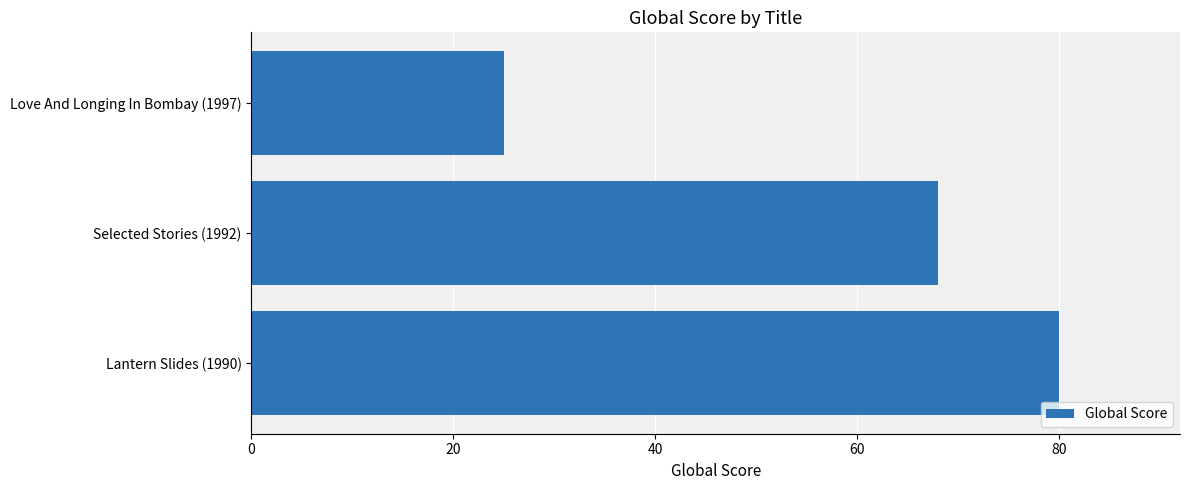

Does the chart contain any negative values?

No